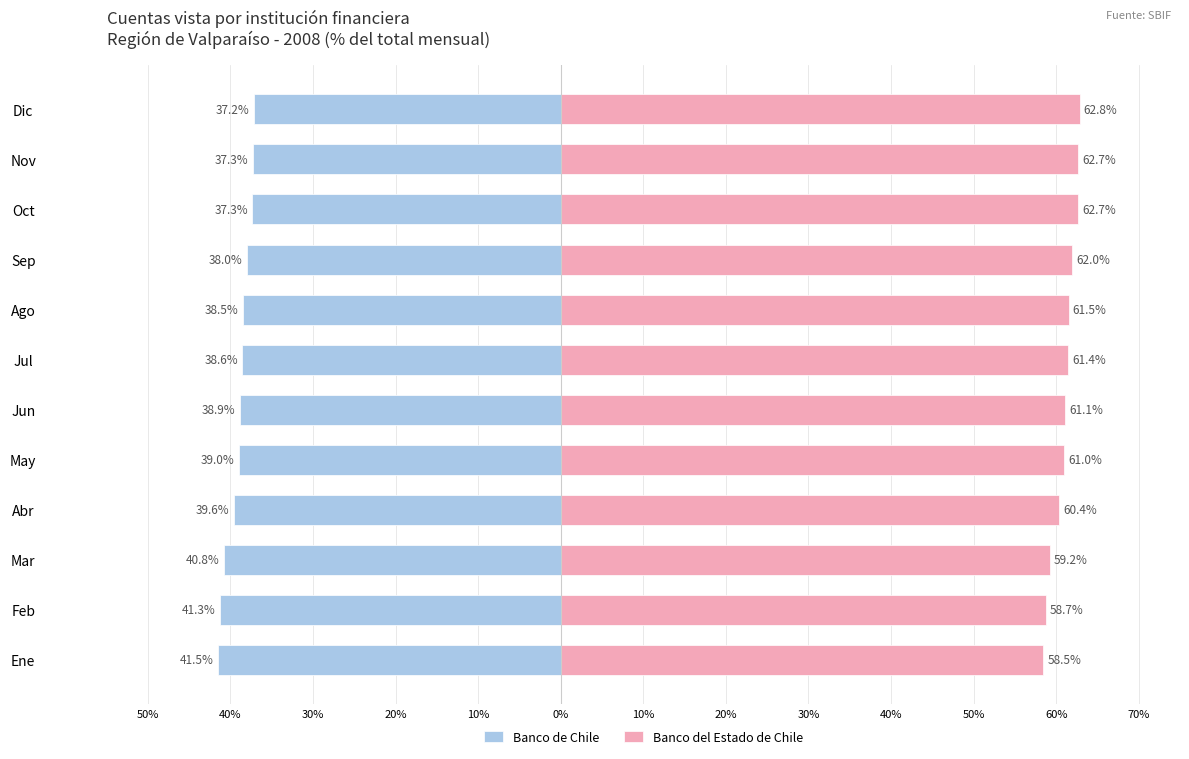

What is the sum of the Banco de Chile values at Dic and Nov?

-74.5